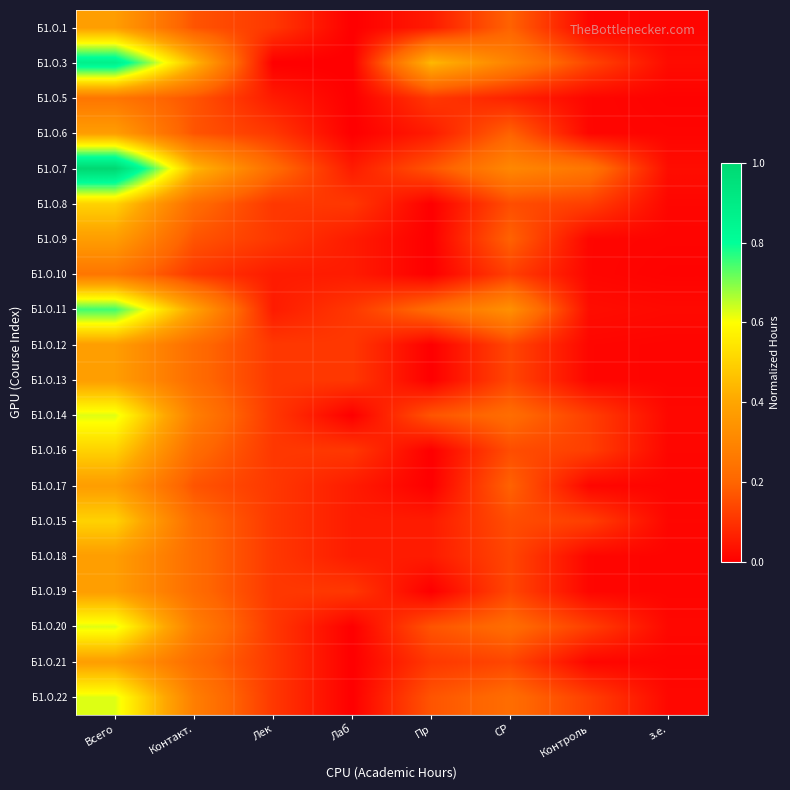

List the series in order of their peak value, highest first.

Б1.О.7, Б1.О.3, Б1.О.11, Б1.О.14, Б1.О.20, Б1.О.22, Б1.О.8, Б1.О.16, Б1.О.15, Б1.О.1, Б1.О.6, Б1.О.9, Б1.О.12, Б1.О.13, Б1.О.17, Б1.О.18, Б1.О.19, Б1.О.21, Б1.О.5, Б1.О.10